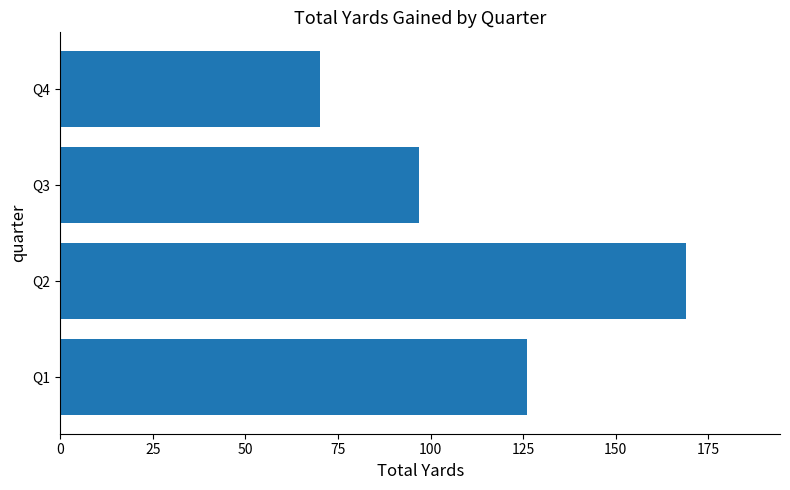

Reading top to bottom, transcribe all the data shown in this chart.

70	97	169	126